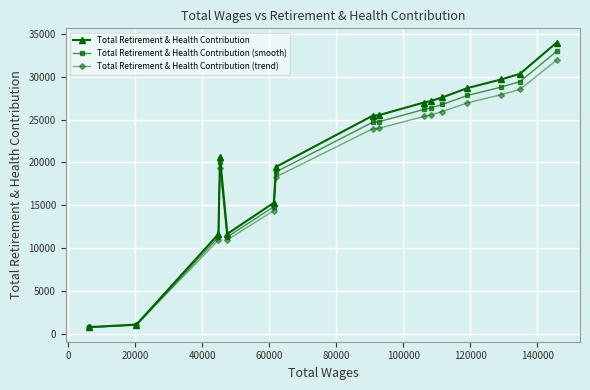

At how many categories does at least one series exceed 22447?

9